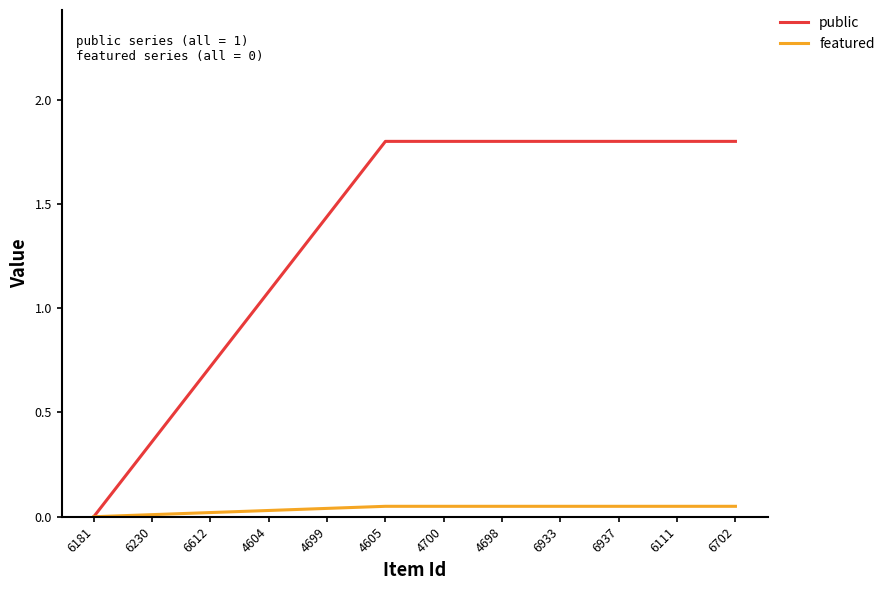

Where does the public series first go above 1?

4604